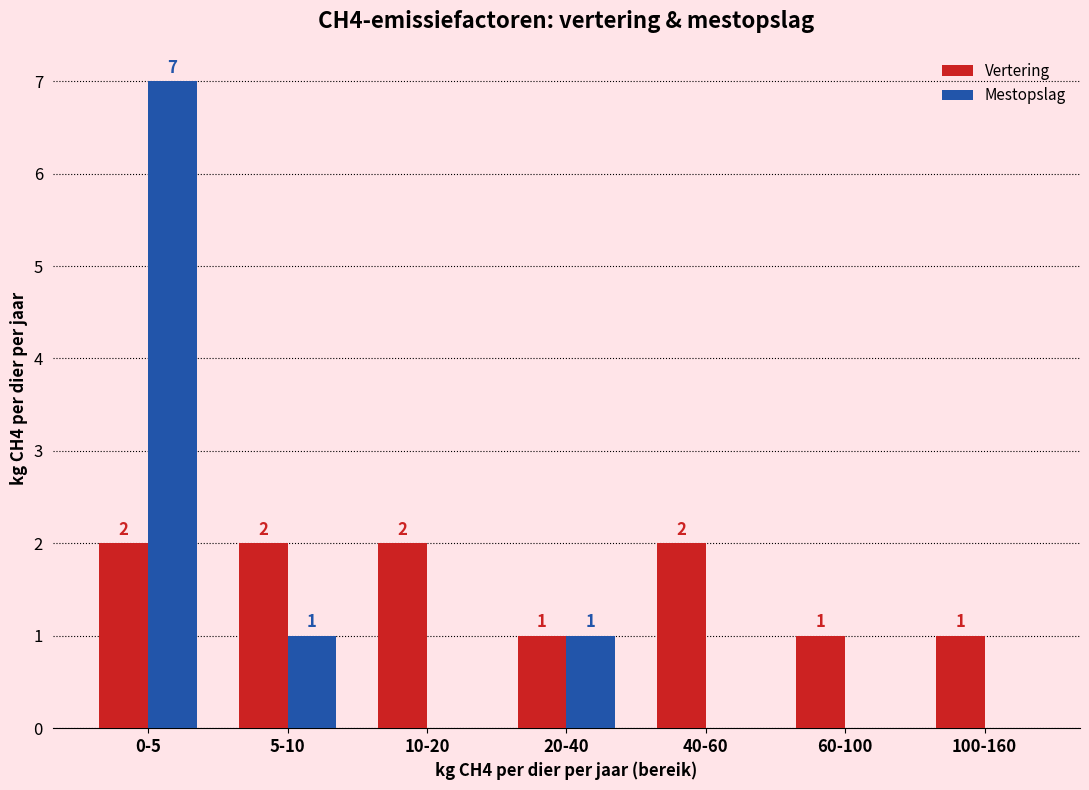

Reading left to right, what are all the values shown in this chart?

Vertering: 0-5=2	5-10=2	10-20=2	20-40=1	40-60=2	60-100=1	100-160=1
Mestopslag: 0-5=7	5-10=1	10-20=0	20-40=1	40-60=0	60-100=0	100-160=0